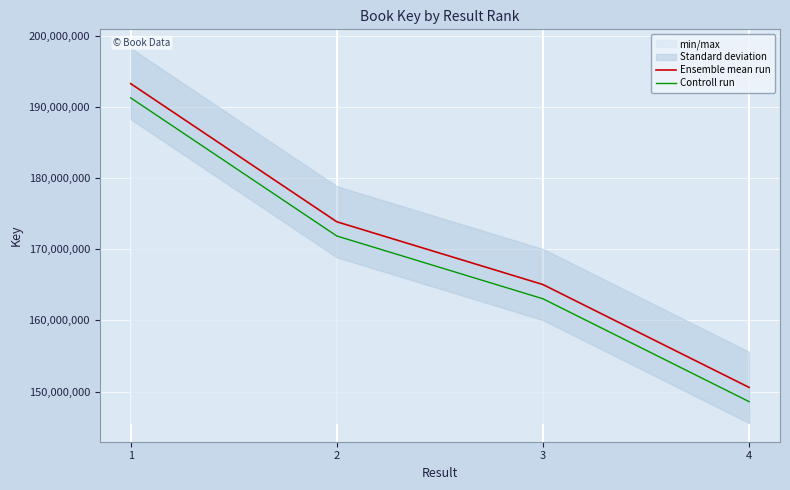

Which series has the widest spread of values?

Ensemble mean run